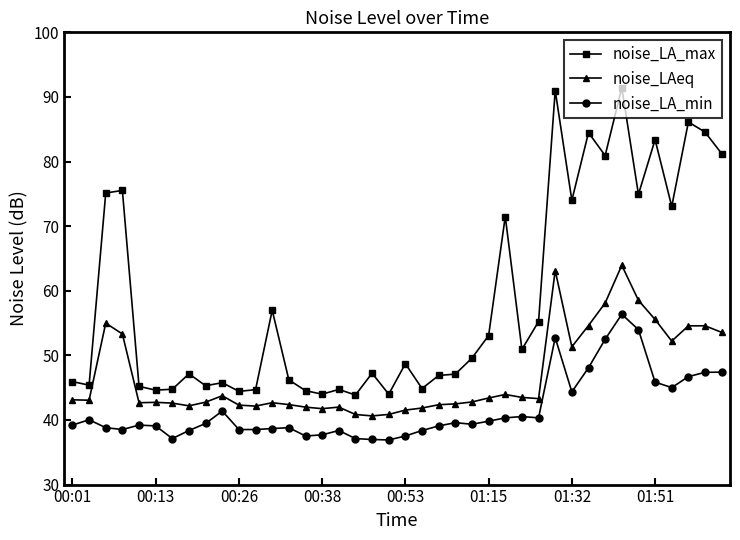

What is the average value of the noise_LA_min series?

41.6